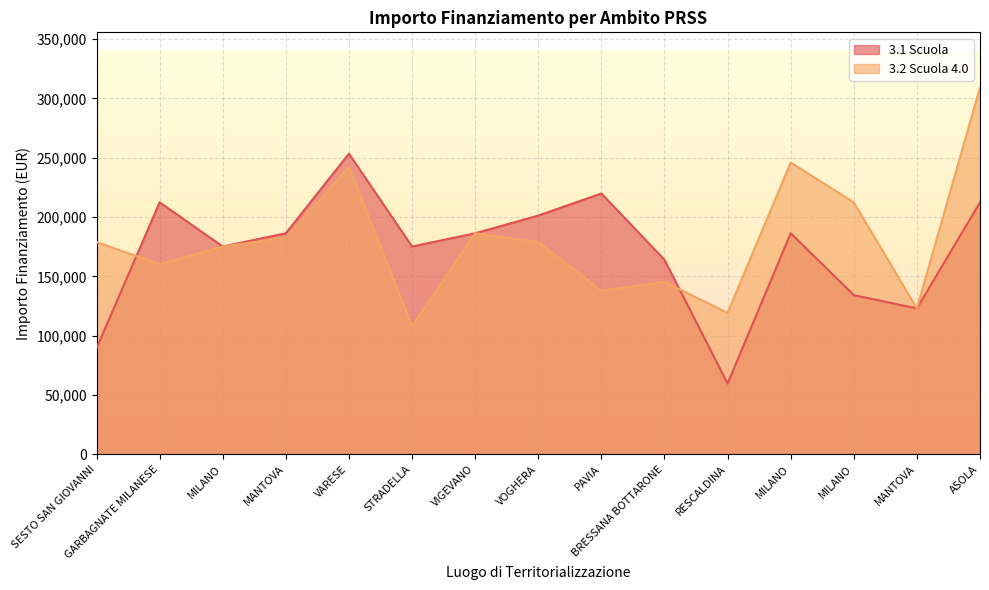

What is the label of the 12th point from the left?

MILANO